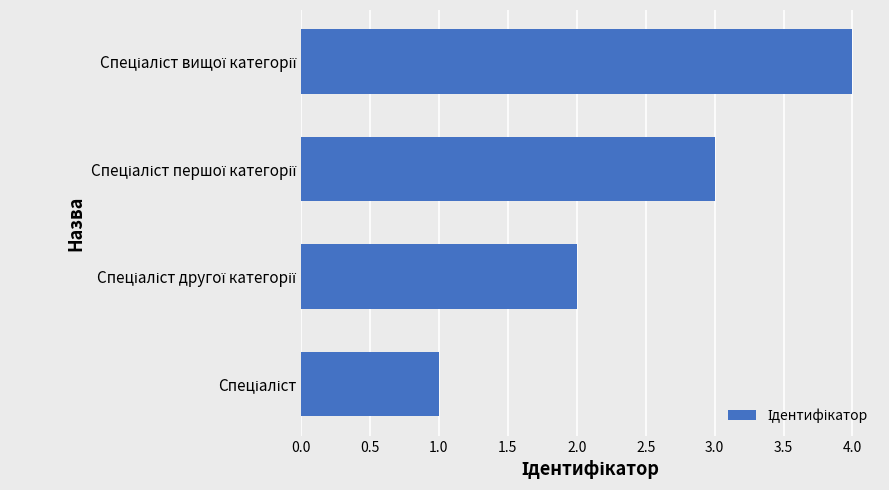

How many bars are there in total?

4